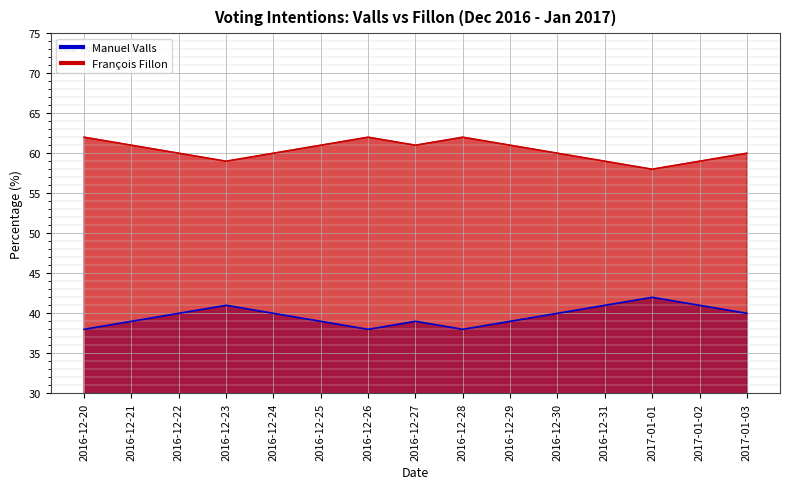

Reading right to left, list all the values displayed in this chart.

Manuel Valls: 2017-01-03=40	2017-01-02=41	2017-01-01=42	2016-12-31=41	2016-12-30=40	2016-12-29=39	2016-12-28=38	2016-12-27=39	2016-12-26=38	2016-12-25=39	2016-12-24=40	2016-12-23=41	2016-12-22=40	2016-12-21=39	2016-12-20=38
François Fillon: 2017-01-03=60	2017-01-02=59	2017-01-01=58	2016-12-31=59	2016-12-30=60	2016-12-29=61	2016-12-28=62	2016-12-27=61	2016-12-26=62	2016-12-25=61	2016-12-24=60	2016-12-23=59	2016-12-22=60	2016-12-21=61	2016-12-20=62